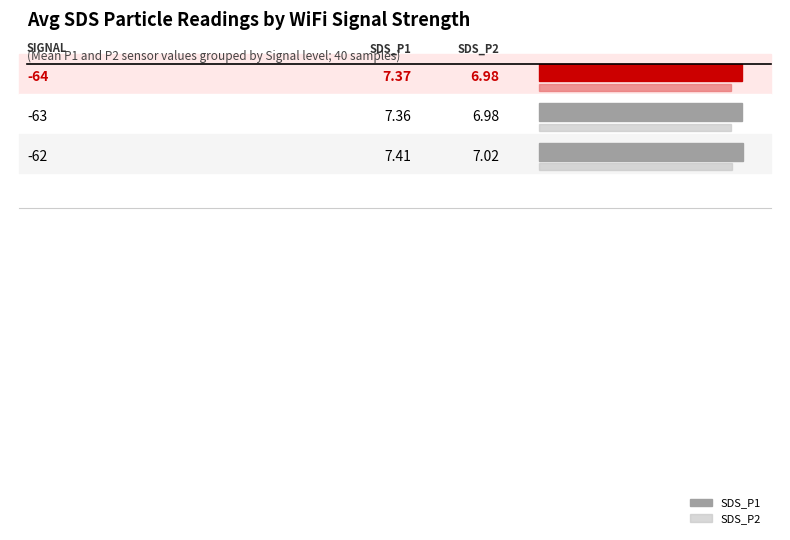

Does the chart contain any negative values?

No